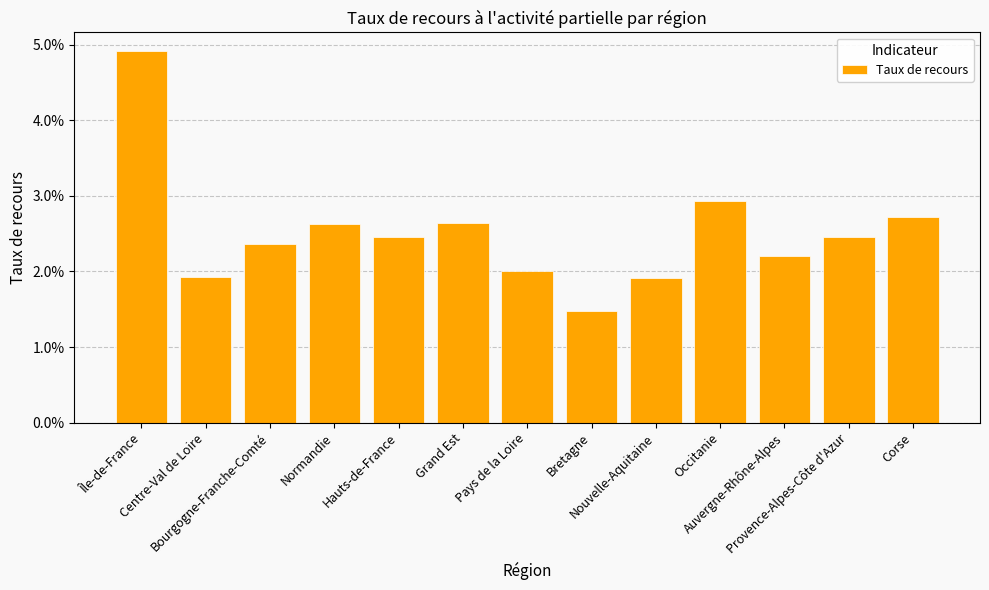

List the labels in order of value, largest first.

Île-de-France, Occitanie, Corse, Grand Est, Normandie, Hauts-de-France, Provence-Alpes-Côte d'Azur, Bourgogne-Franche-Comté, Auvergne-Rhône-Alpes, Pays de la Loire, Centre-Val de Loire, Nouvelle-Aquitaine, Bretagne